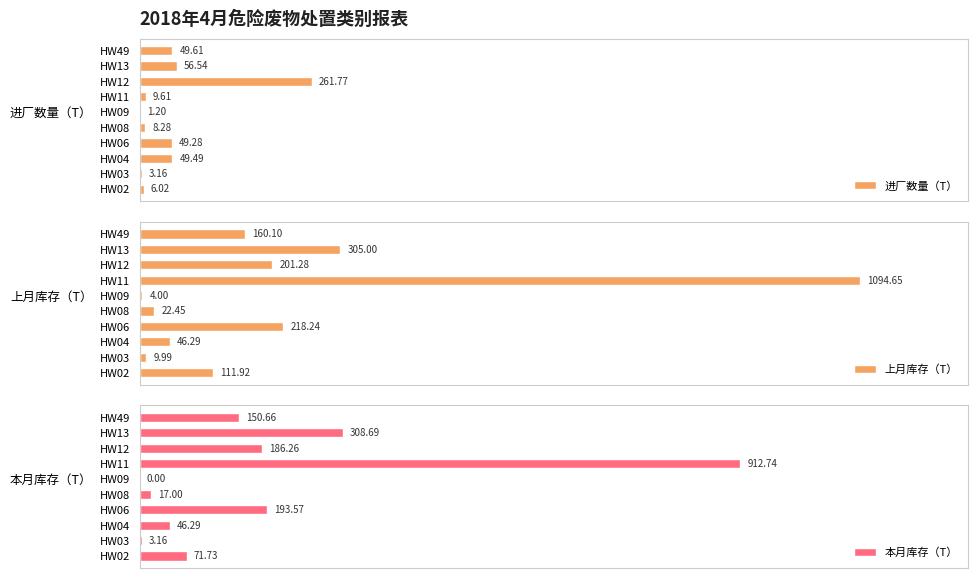

What is the sum of all 进厂数量（T） values?

495.0